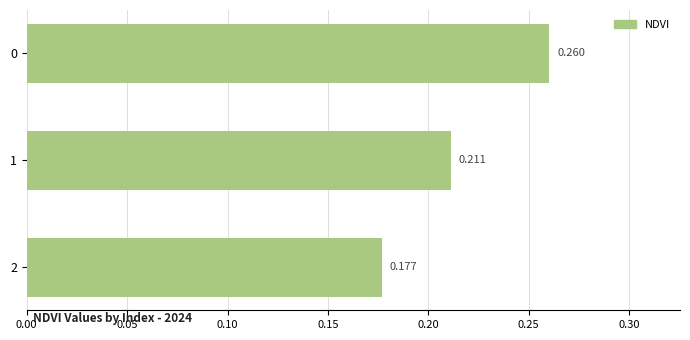

How many data points does each series have?

3